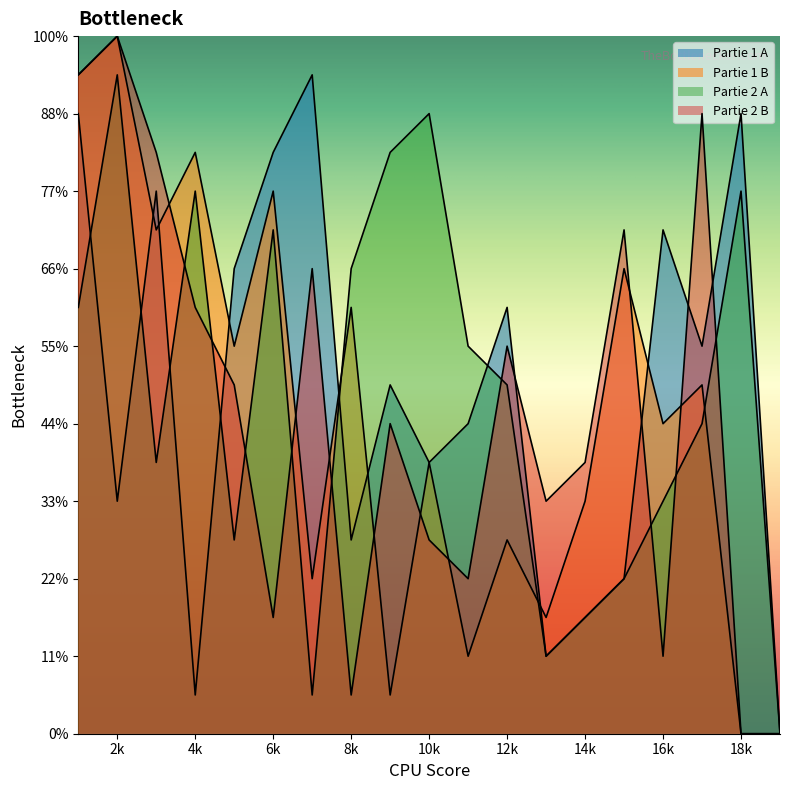

At which category is the sum across all series the highest?

1